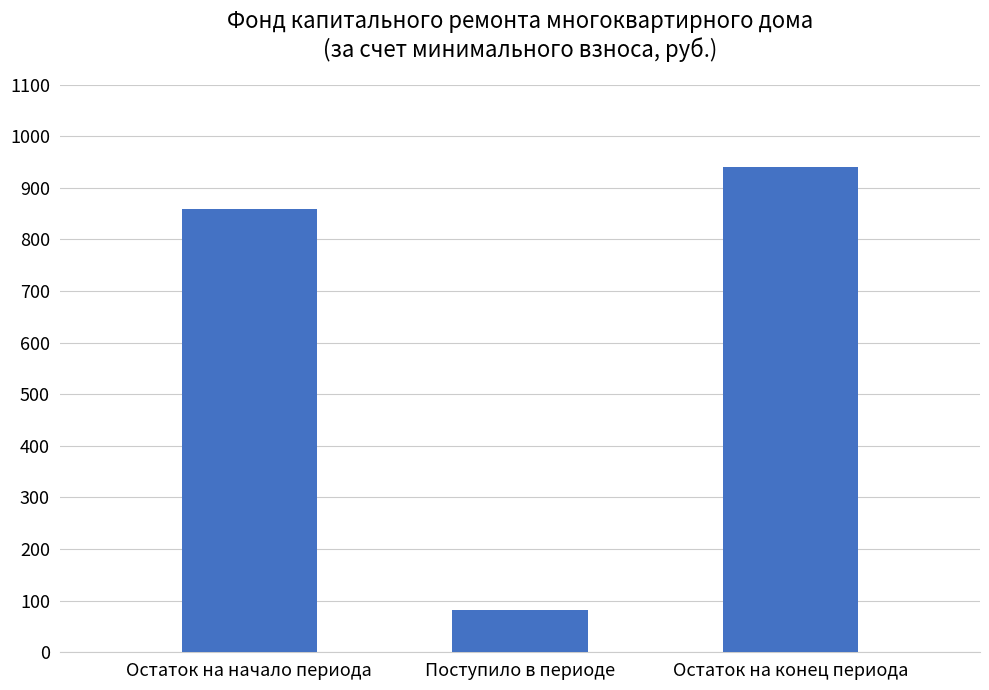

Approximately how many times larger is the value at Остаток на начало периода compared to Поступило в периоде?

10.5